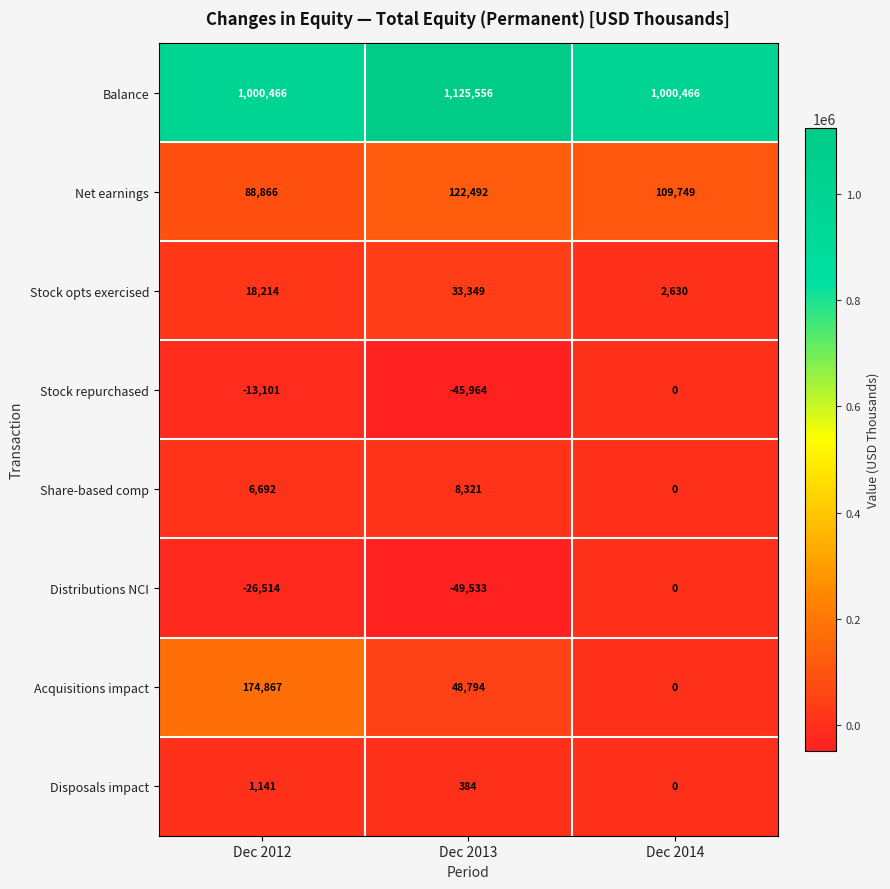

Between Dec 2012 and Dec 2014, which series saw the biggest shift?

Acquisitions impact